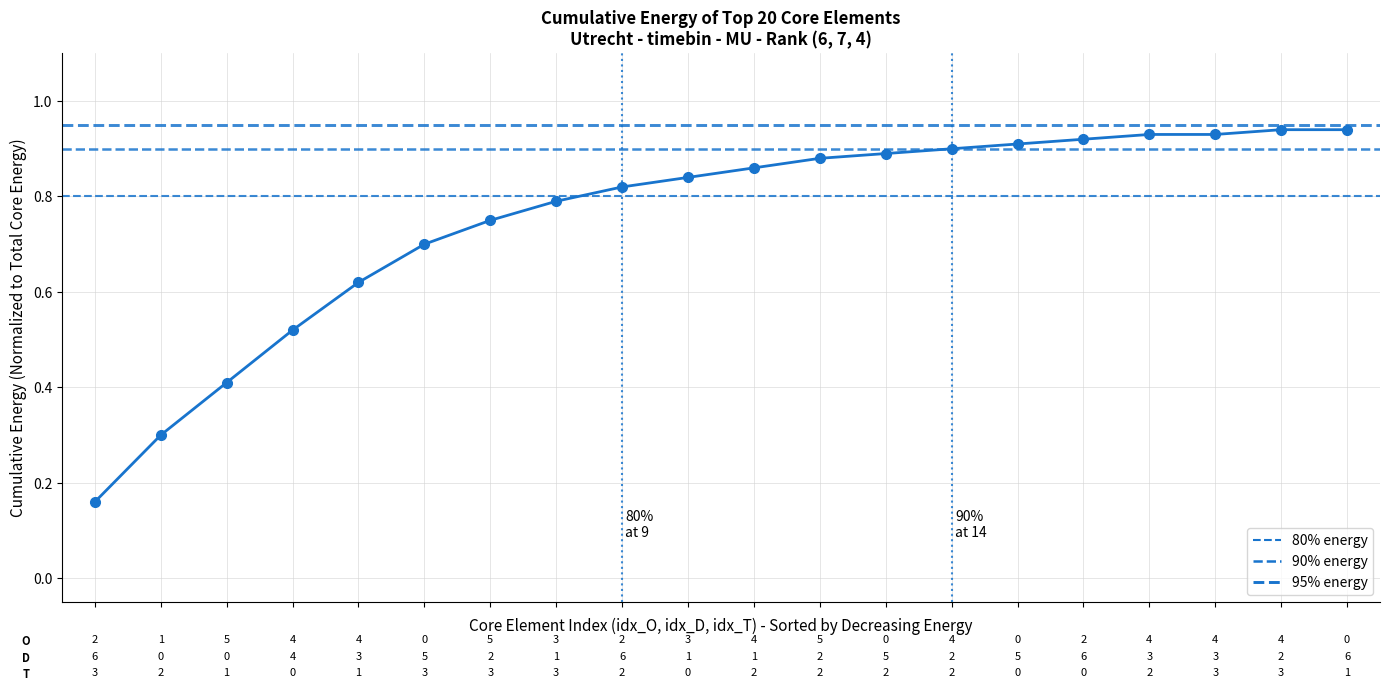

Count the number of data series in this chart.

1